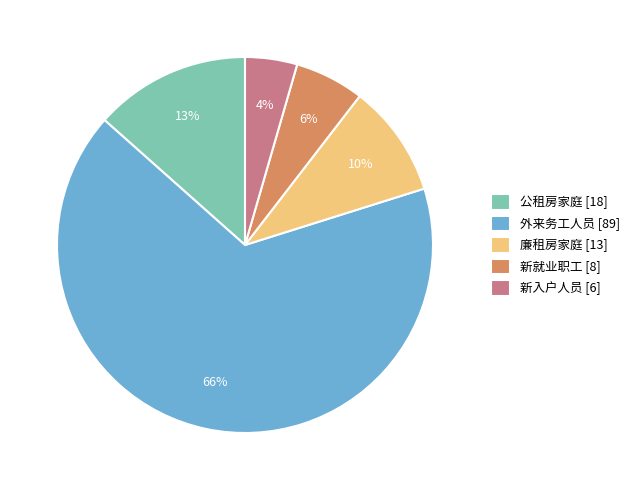

The 公租房家庭 slice represents 1% of the pie. True or false?

False